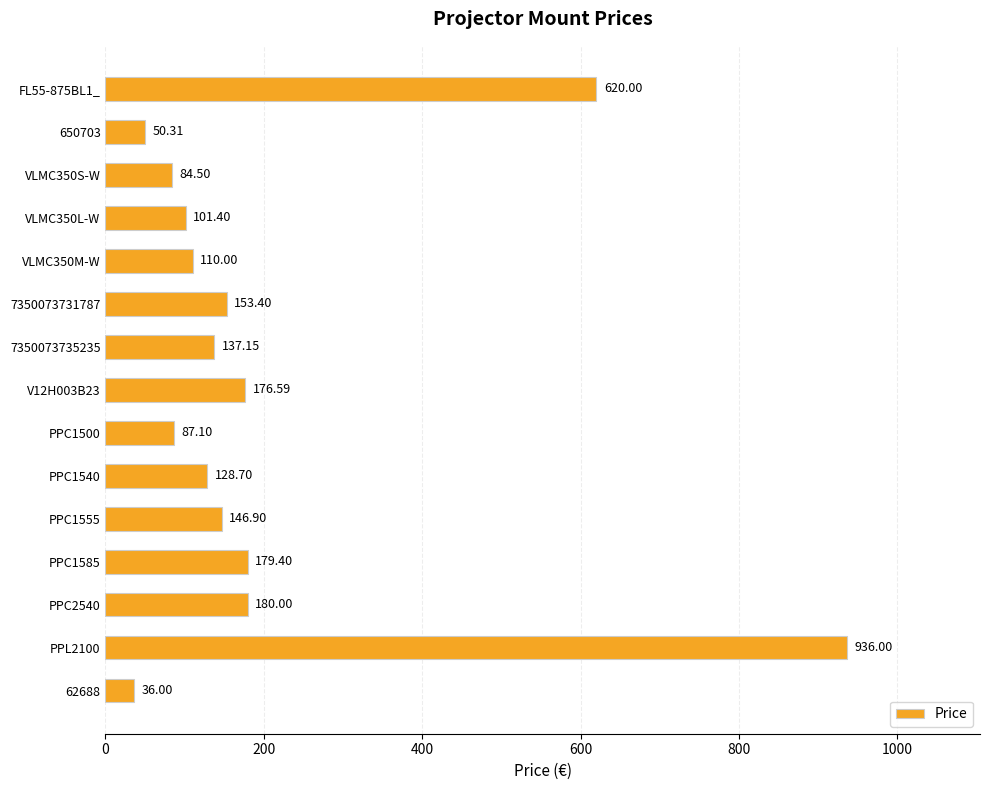

What is the change in value from VLMC350L-W to 7350073731787?

+52.0